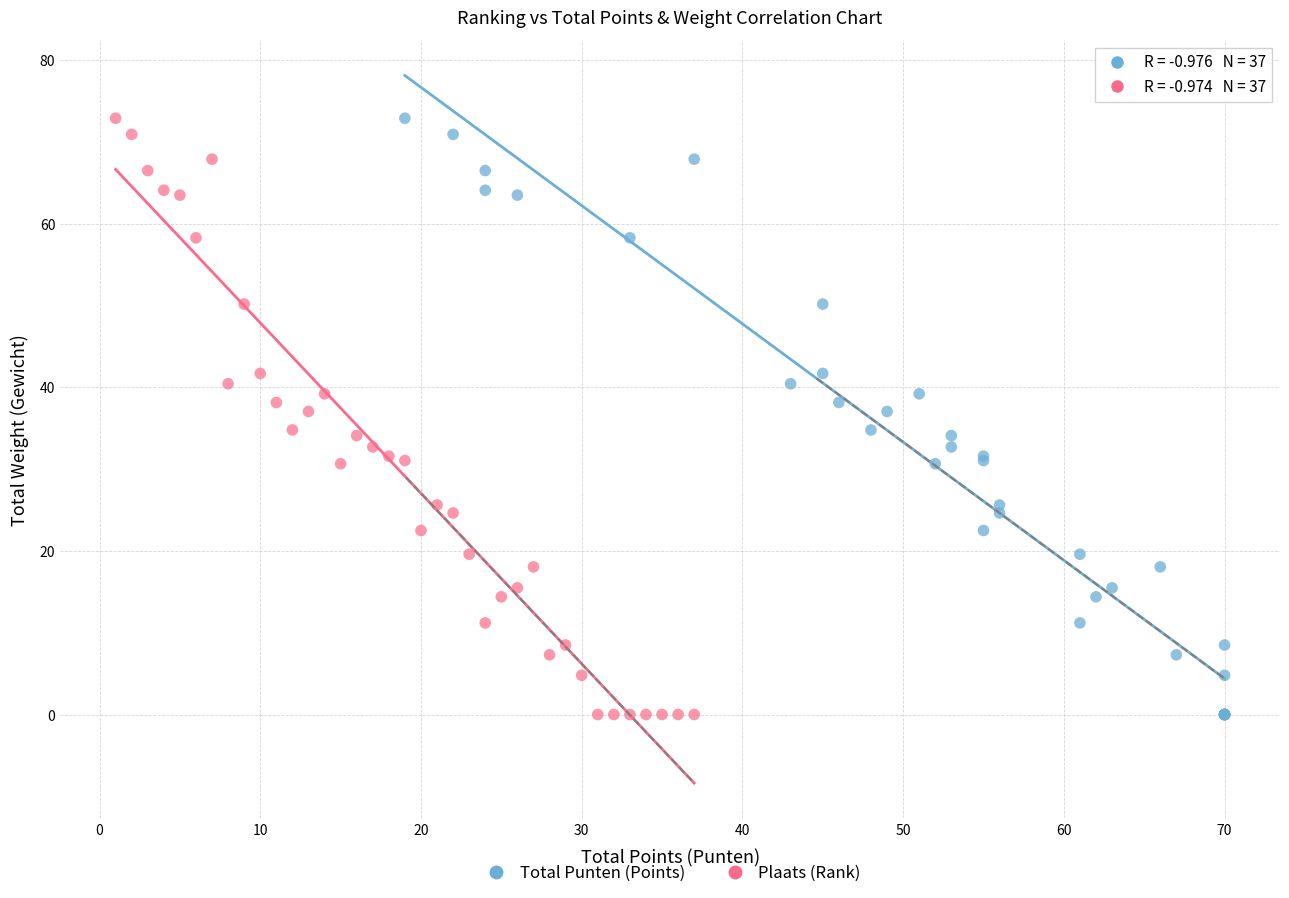

What are all the series names shown in the legend?

Total Punten (Points), Plaats (Rank)